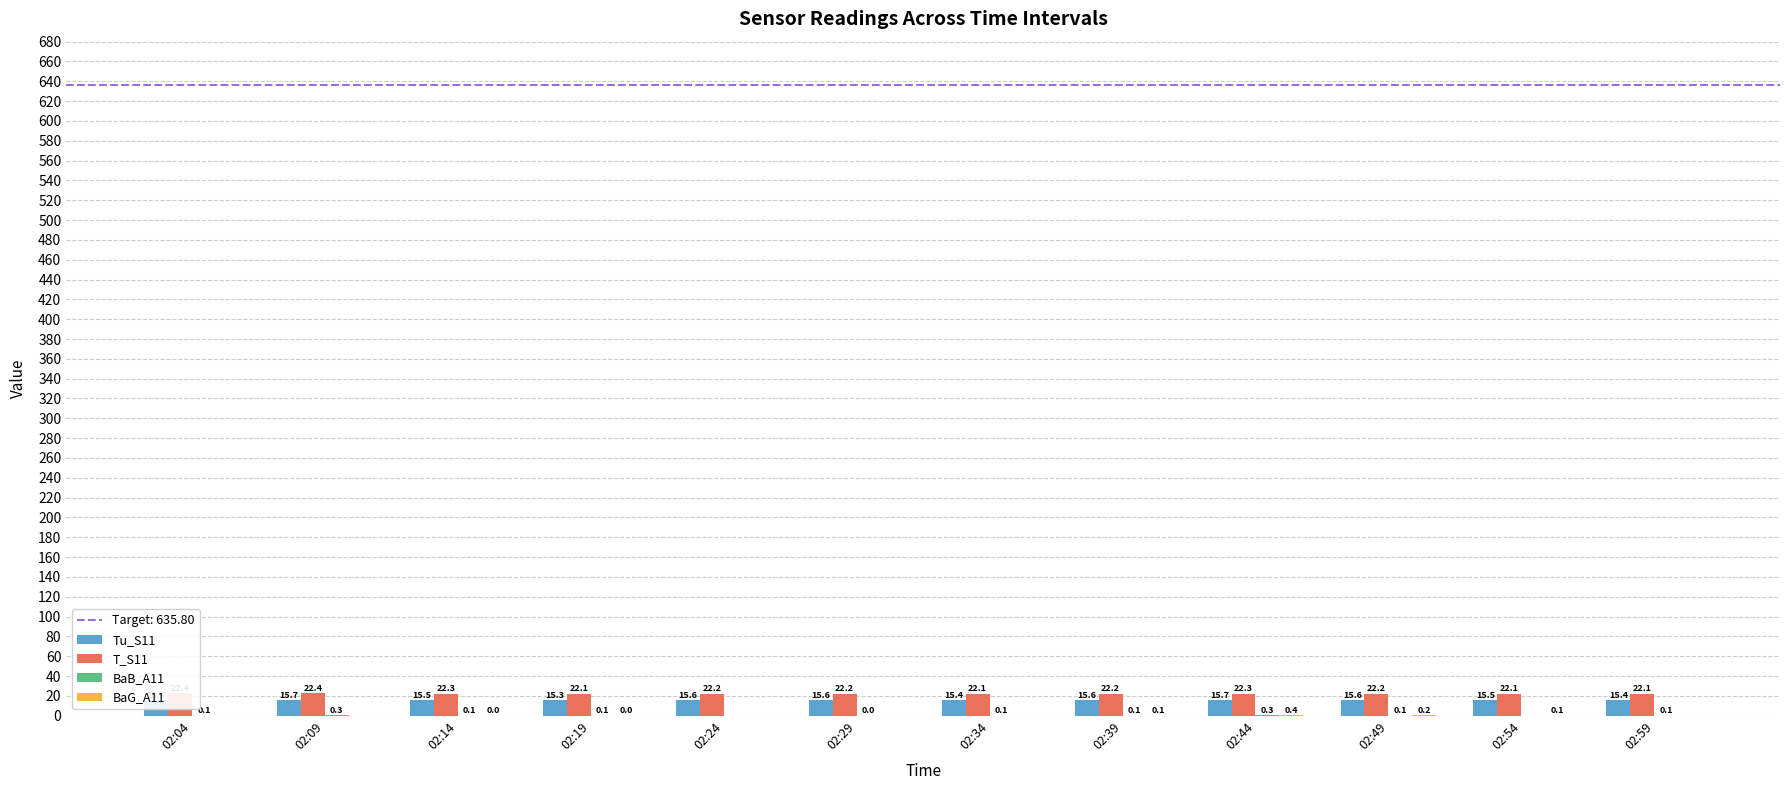

Rank the series at 02:24 from lowest to highest value.

BaB_A11, BaG_A11, Tu_S11, T_S11